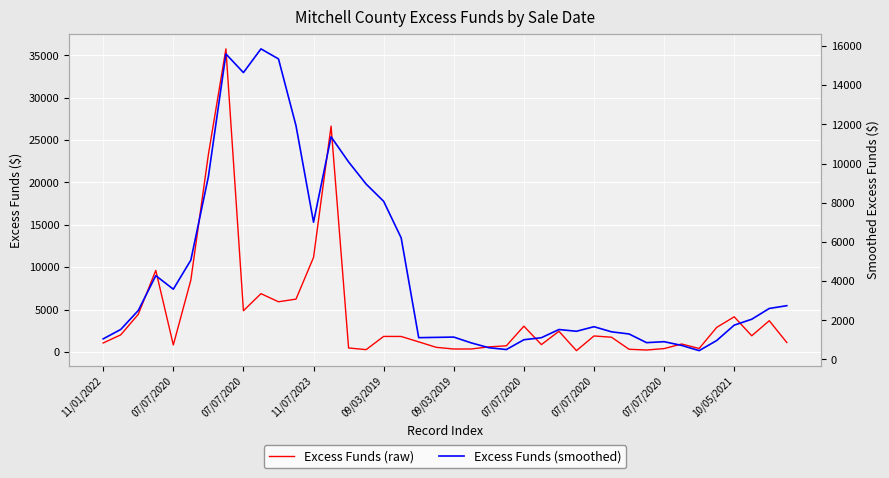

Reading left to right, what are all the values shown in this chart?

Excess Funds (raw): 1049.9	2008.0	4432.9	9616.9	816.6	8476.3	23292.0	35768.0	4856.7	6870.2	5915.7	6228.4	11153.6	26648.0	461.2	264.1	1825.2	1818.3	1182.1	536.2	338.4	341.9	590.4	714.2	3035.5	859.6	2430.6	146.3	1877.8	1730.7	307.9	217.4	389.4	927.4	399.3	2889.6	4140.0	1900.0	3676.9	1106.7
Excess Funds (smoothed): 1049.9	1529.0	2496.9	4276.9	3584.9	5070.1	9326.9	15594.0	14641.9	15852.6	15340.5	11927.8	7004.9	11363.2	10081.4	8951.0	8070.4	6203.4	1110.2	1125.2	1140.1	843.4	597.8	504.2	1004.1	1108.3	1526.1	1437.2	1669.9	1409.0	1298.7	856.0	904.6	714.6	448.3	964.6	1749.1	2051.3	2601.2	2742.6